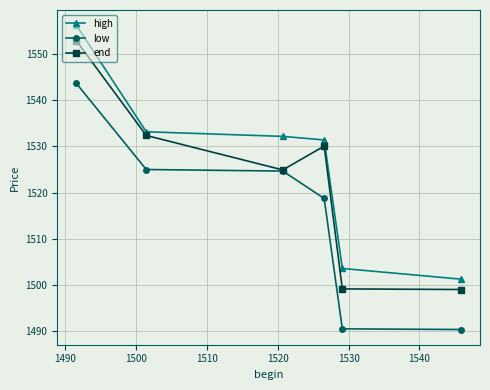

How many values in the end series exceed 1530?

3